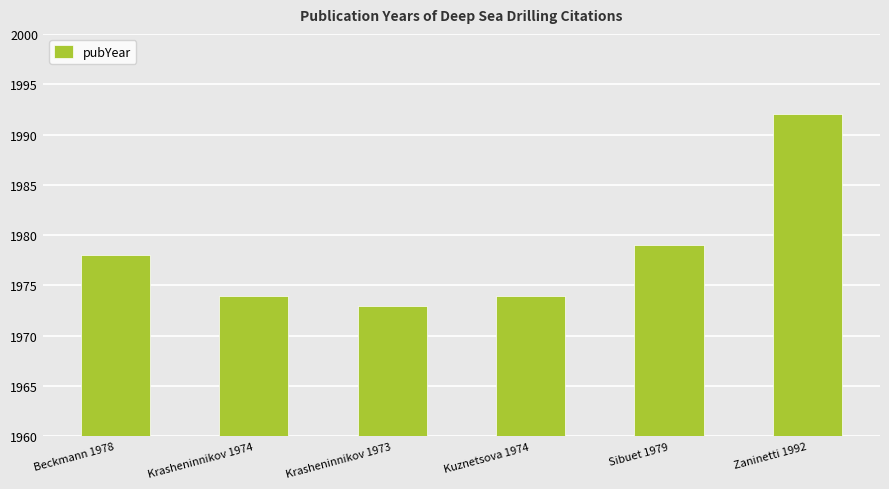

At which category does the chart reach its peak across all series?

Zaninetti 1992